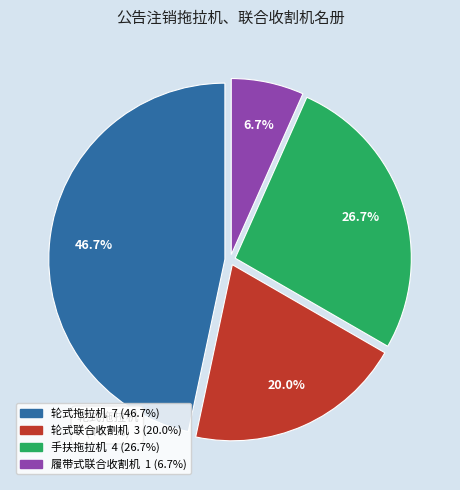

What is the smallest slice in the pie chart?

履带式联合收割机